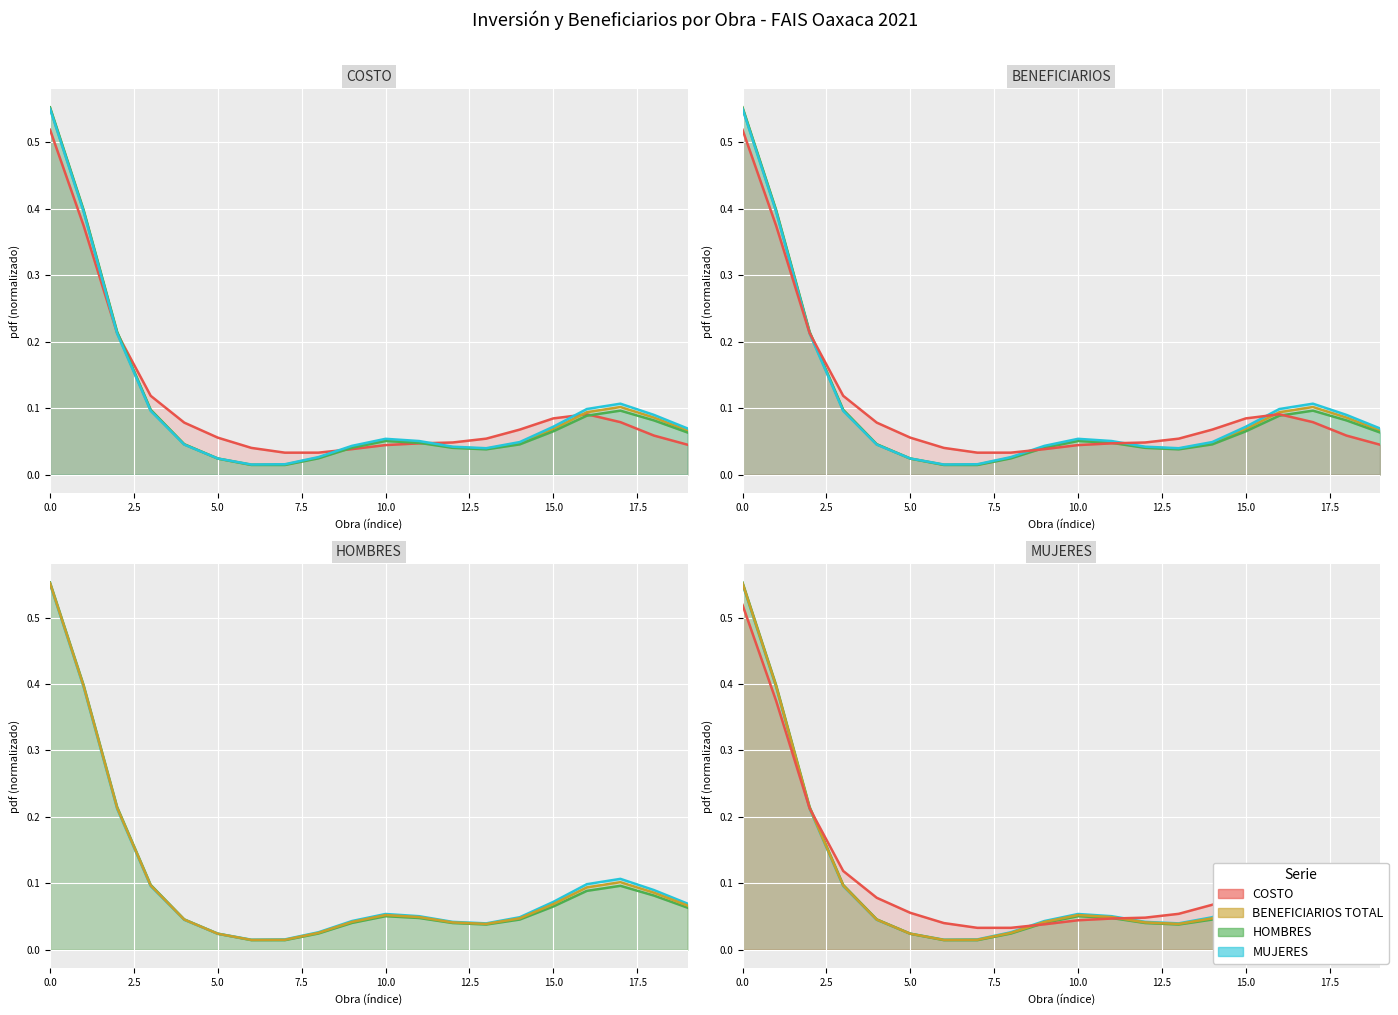

At how many categories does at least one series exceed 0?

20